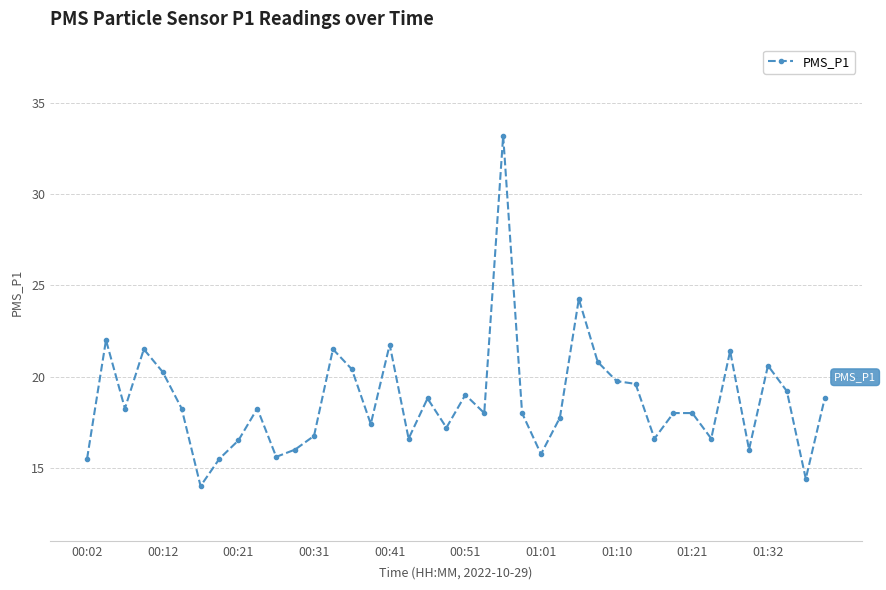

Does the chart display data point markers on the line(s)?

Yes